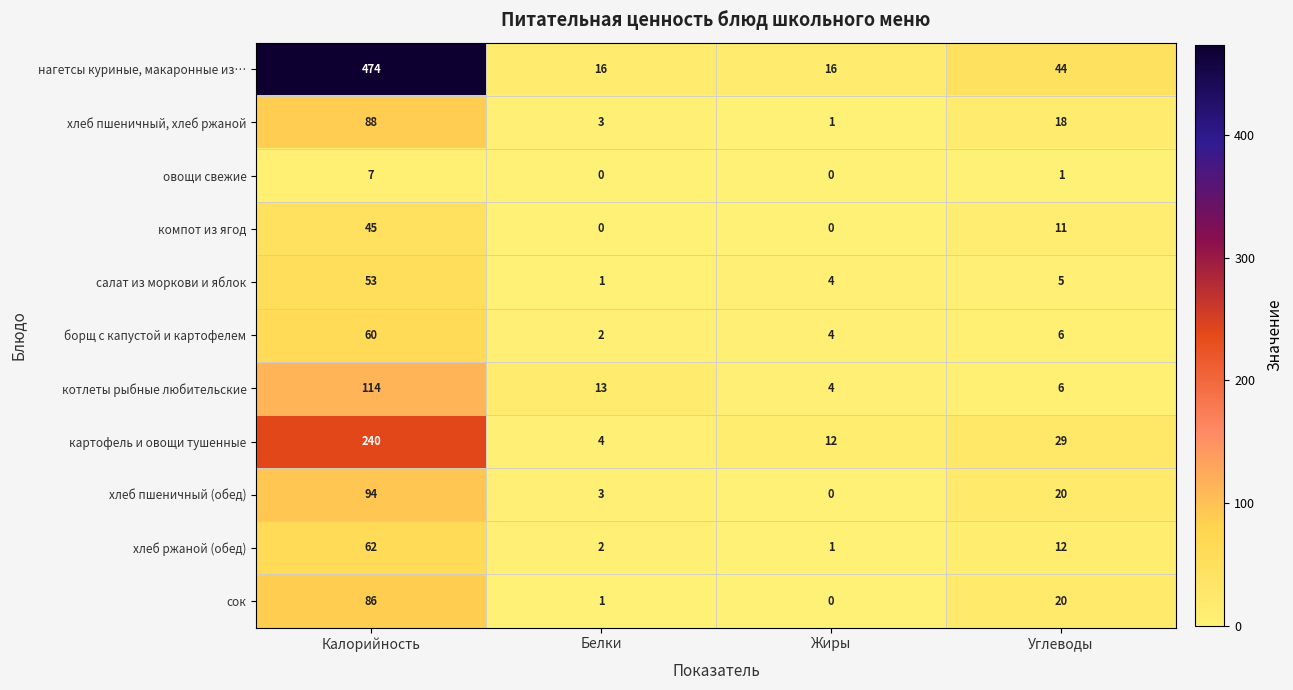

Which series has the largest total across all categories?

нагетсы куриные, макаронные из…